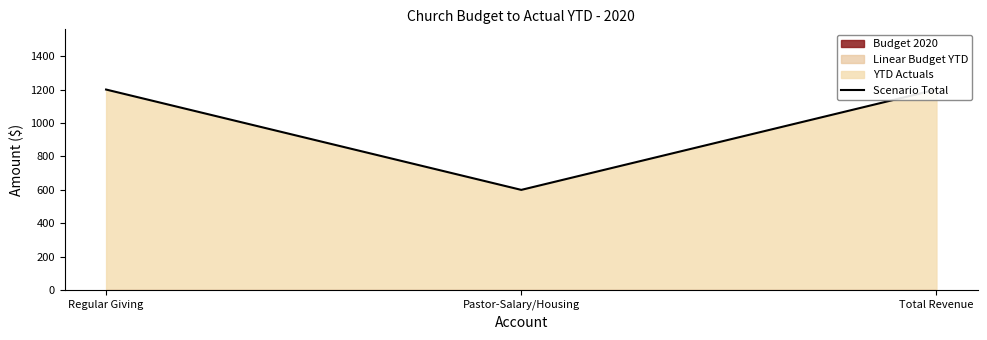

Is it true that the value at Total Revenue is 1200?

True